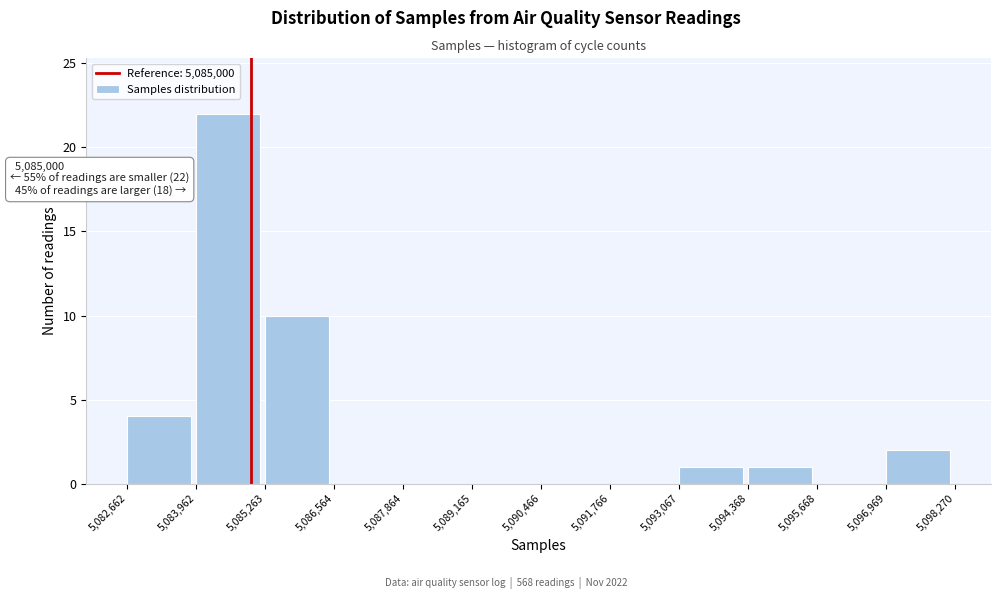

Over which range of the x-axis is the bar tallest?

5,083,962 to 5,085,263